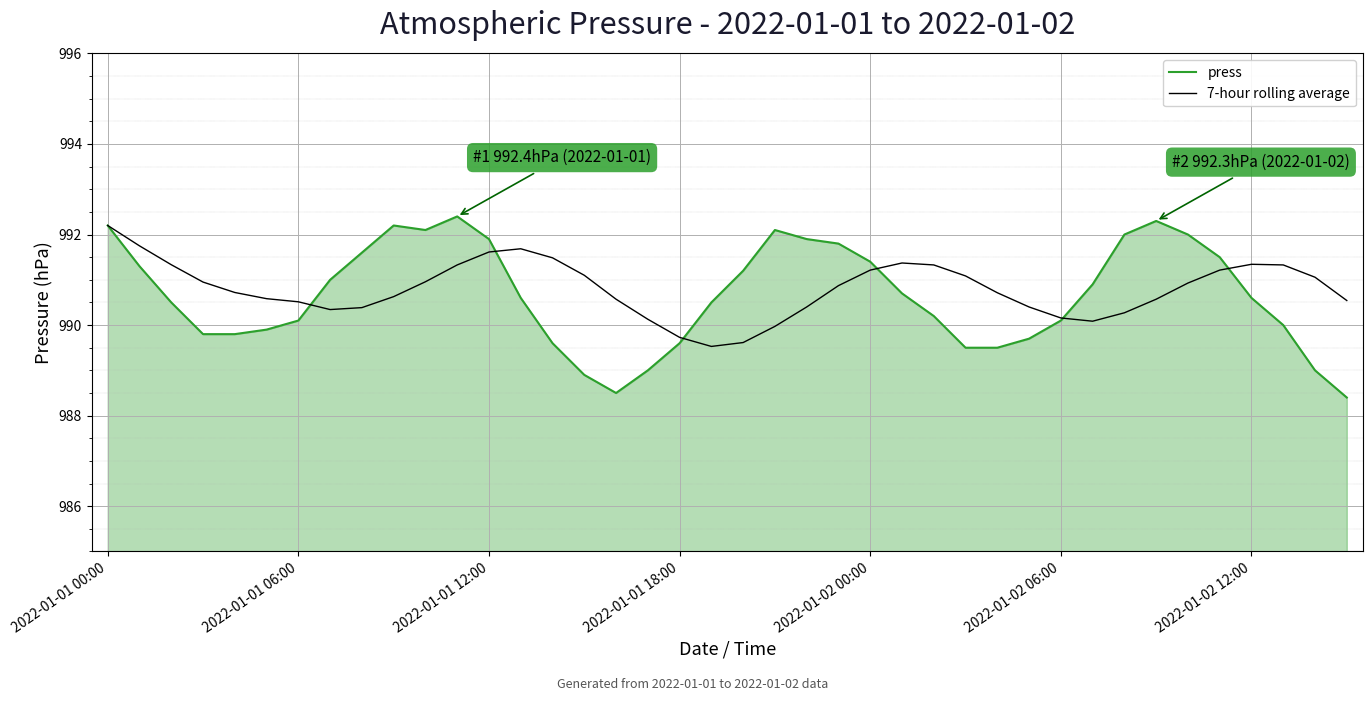

Which series has the largest range (max minus min)?

press